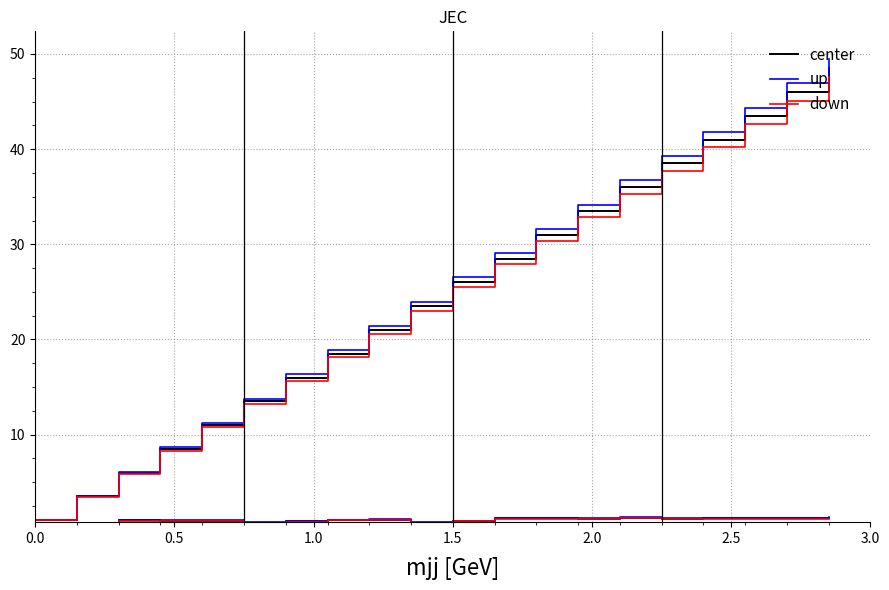

Where does the center series first go above 26?

11